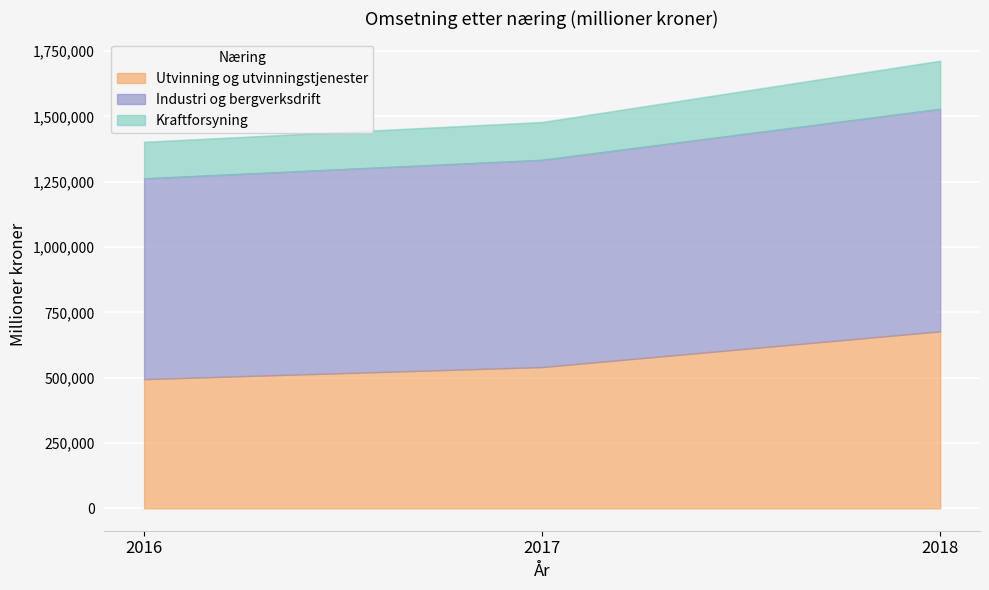

At which category is the sum across all series the highest?

2018